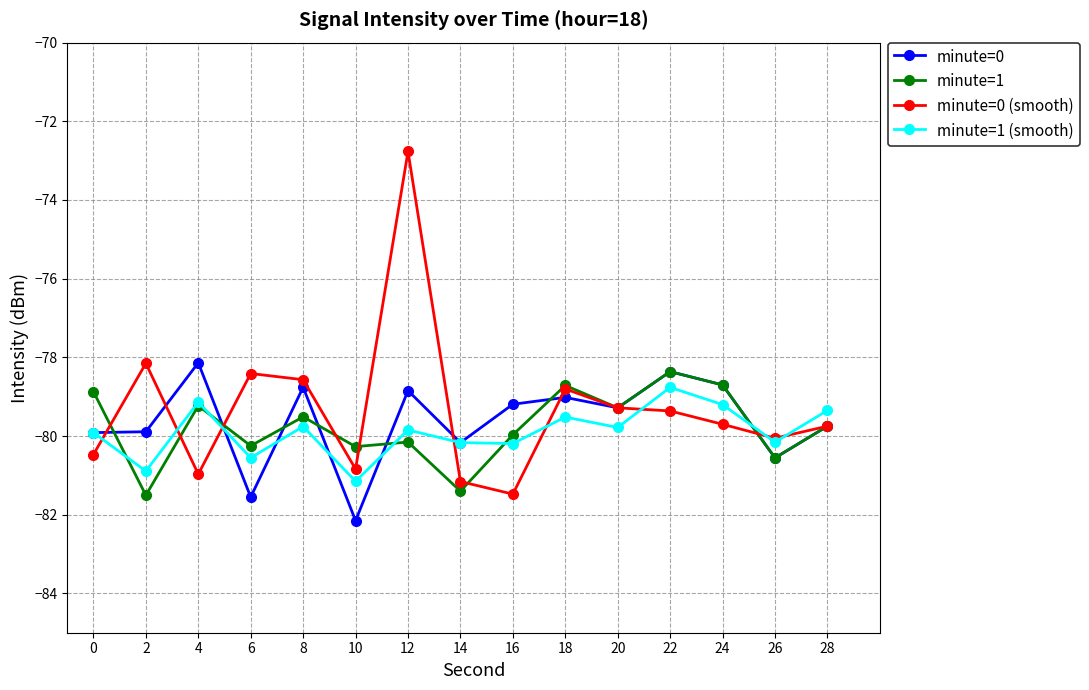

How many lines are shown in the chart?

4